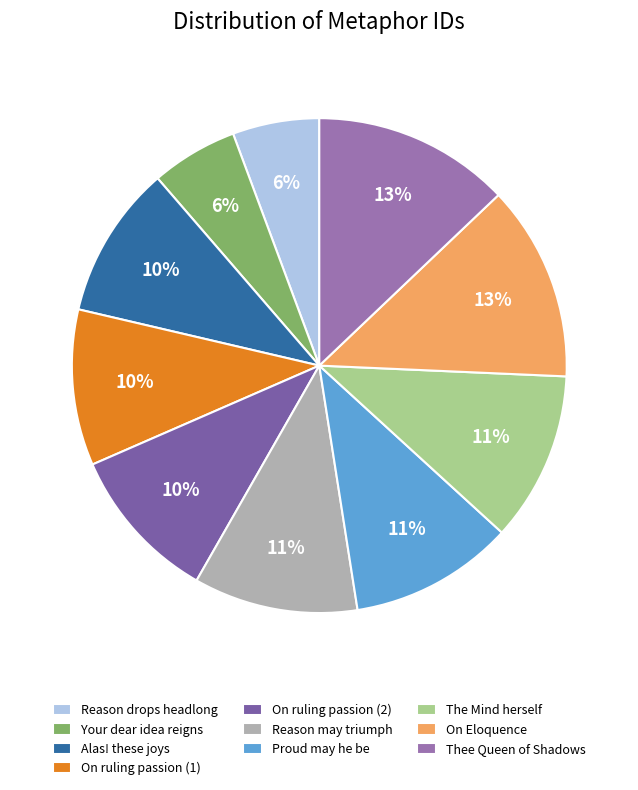

Count the number of slices in the pie.

10